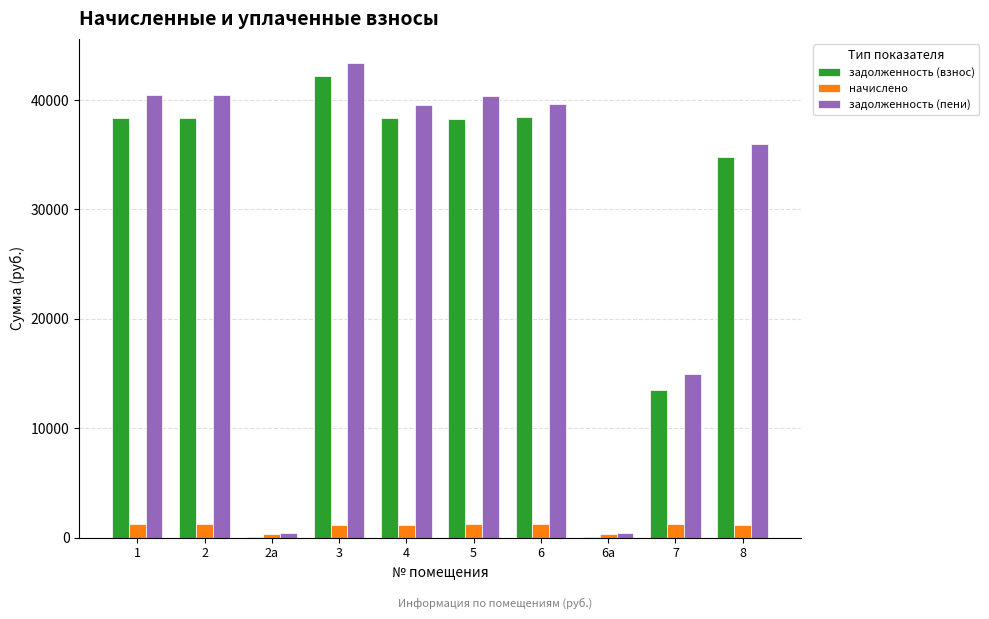

What is the sum of all начислено values?

10367.3